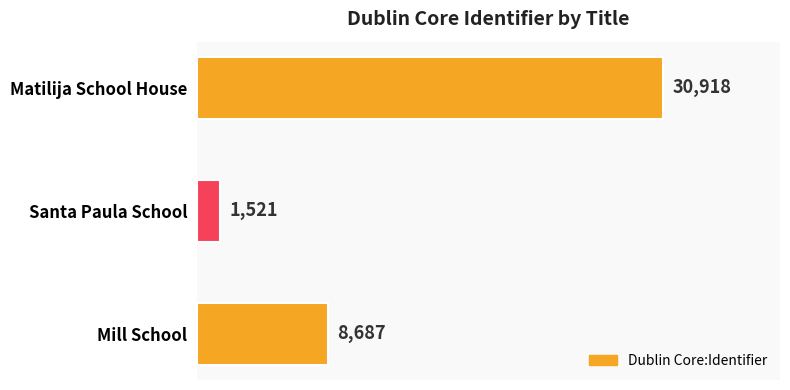

Reading top to bottom, list all the values displayed in this chart.

Matilija School House=30918	Santa Paula School=1521	Mill School=8687